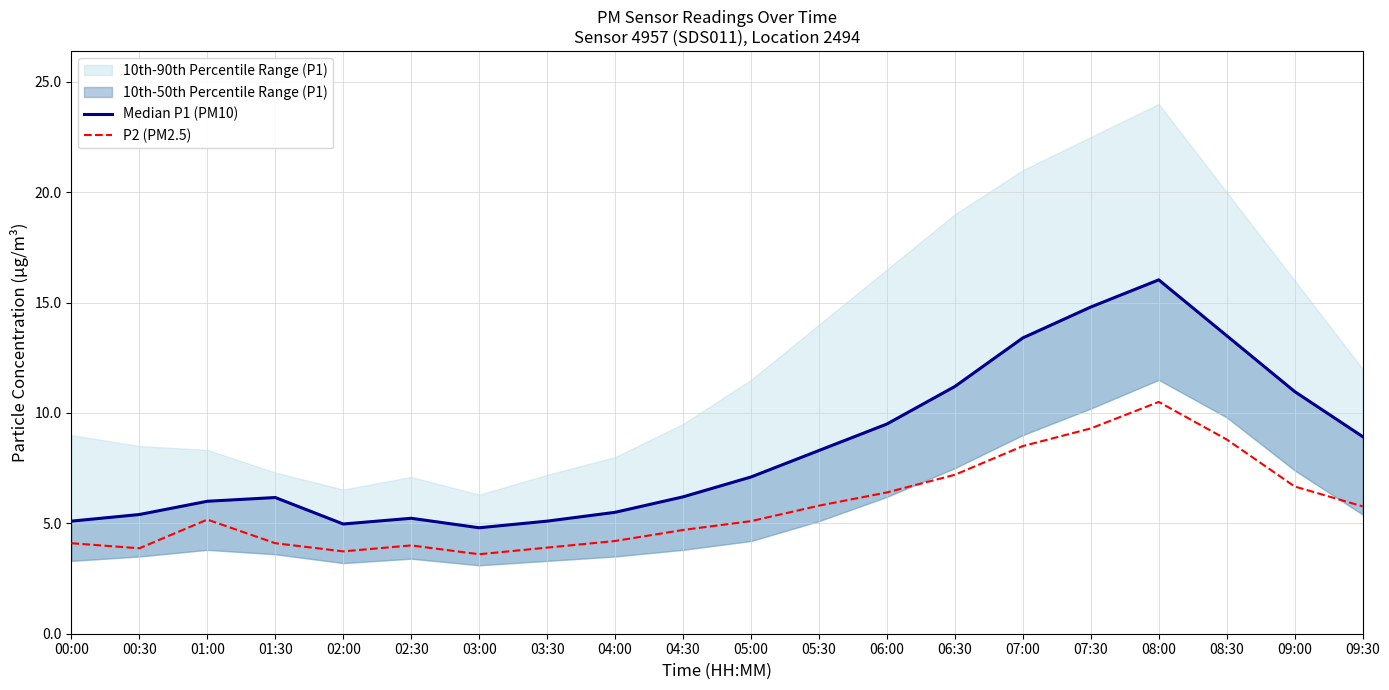

Which category has the highest value in the P2 (PM2.5) series?

08:00